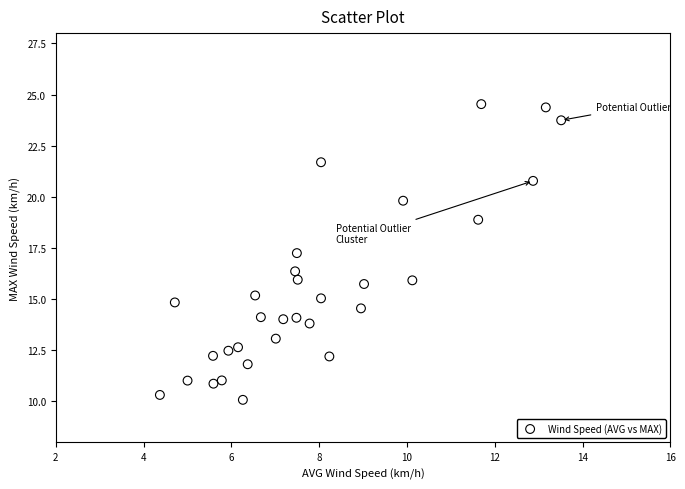

What is the range of X values (max minus min)?

9.1